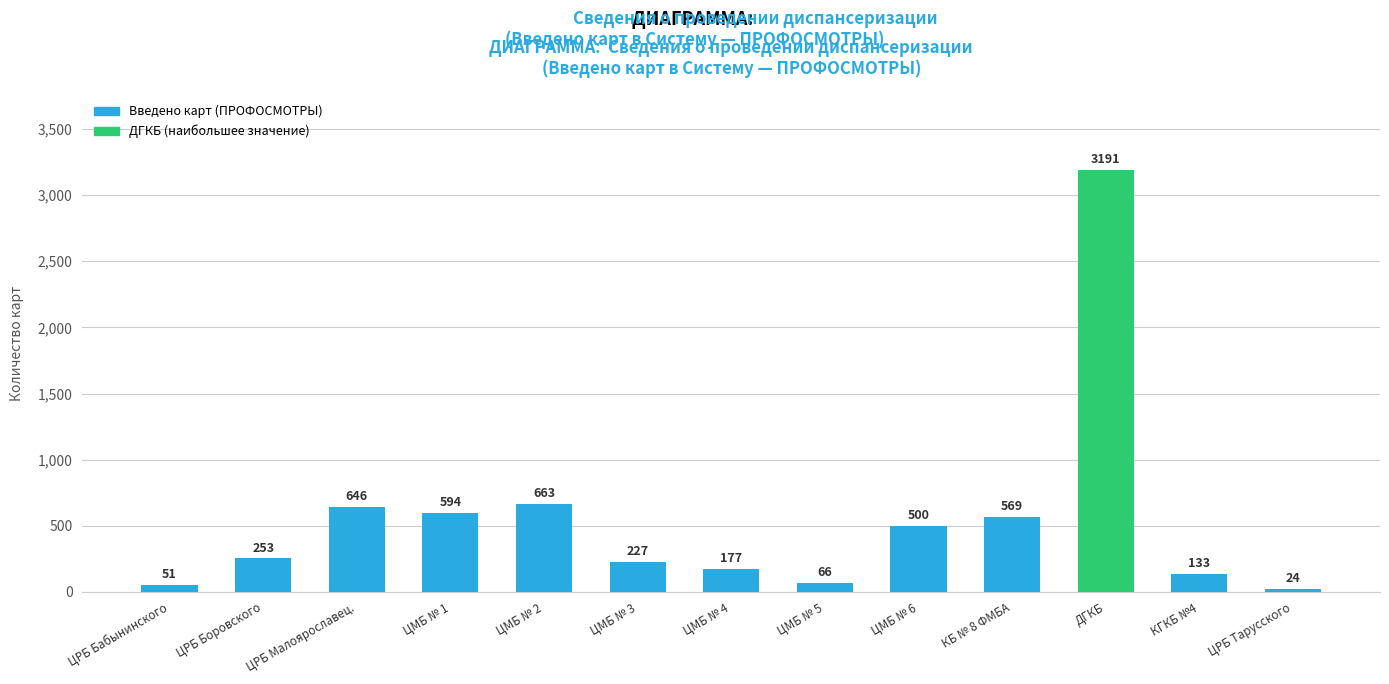

List the labels in order of value, smallest first.

ЦРБ Тарусского, ЦРБ Бабынинского, ЦМБ № 5, КГКБ №4, ЦМБ № 4, ЦМБ № 3, ЦРБ Боровского, ЦМБ № 6, КБ № 8 ФМБА, ЦМБ № 1, ЦРБ Малоярославец., ЦМБ № 2, ДГКБ